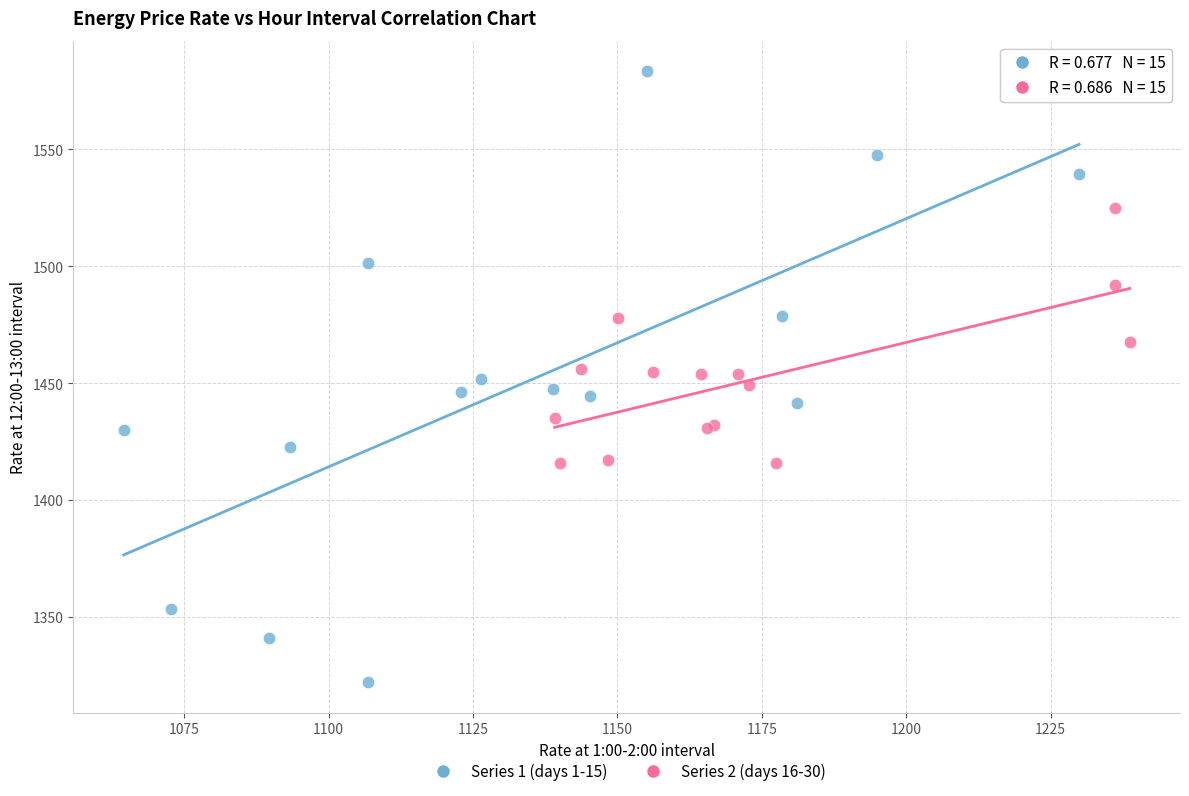

Which series has the widest spread of Y values?

Series 1 (days 1-15)